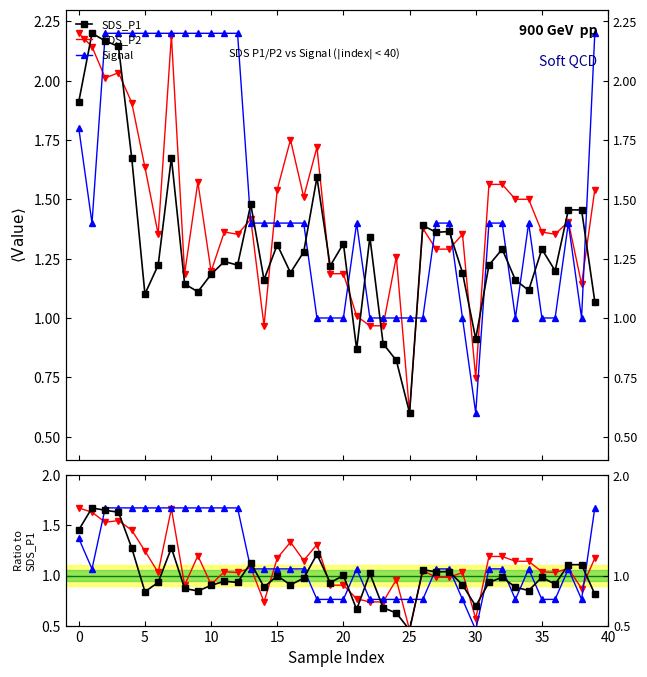

Which series ends up on top after the final intersection of SDS_P1 and SDS_P2 ratio?

SDS_P2 ratio